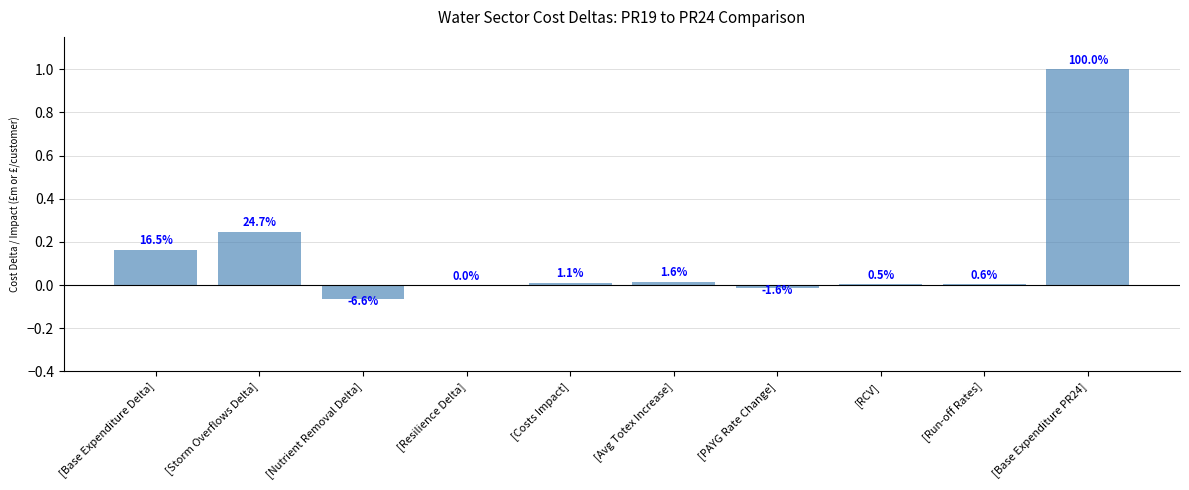

Rank the categories by value from highest to lowest.

[Base Expenditure PR24], [Storm Overflows Delta], [Base Expenditure Delta], [Avg Totex Increase], [Costs Impact], [Run-off Rates], [RCV], [Resilience Delta], [PAYG Rate Change], [Nutrient Removal Delta]